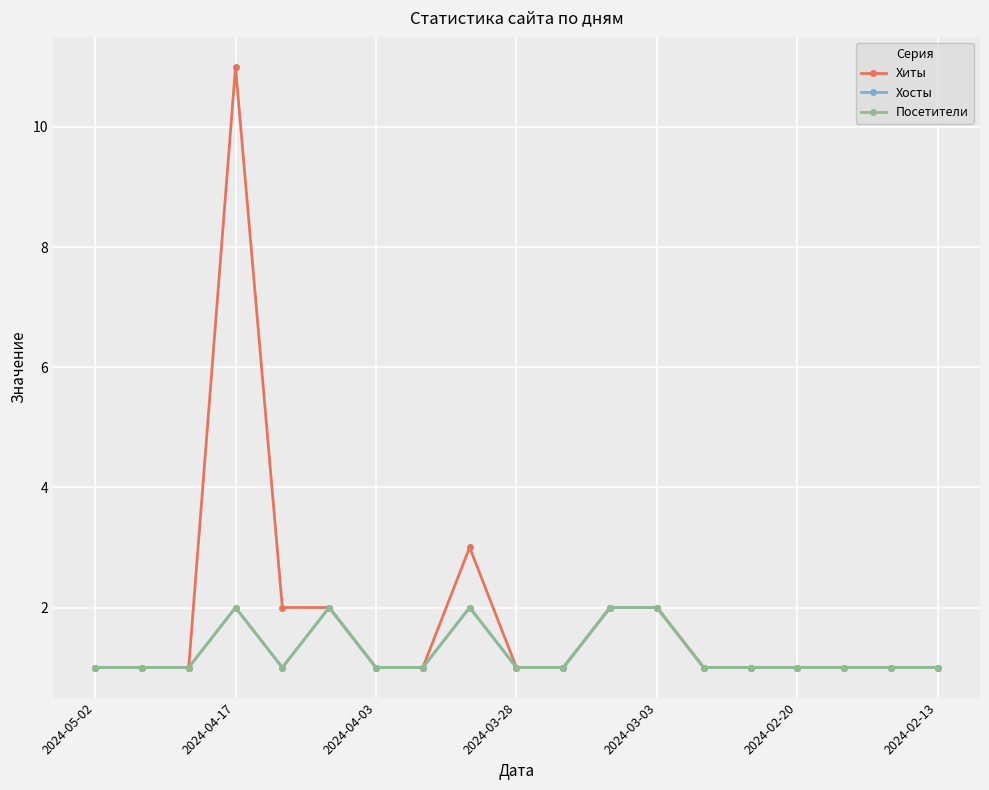

Is this an area chart (filled region under the line)?

No